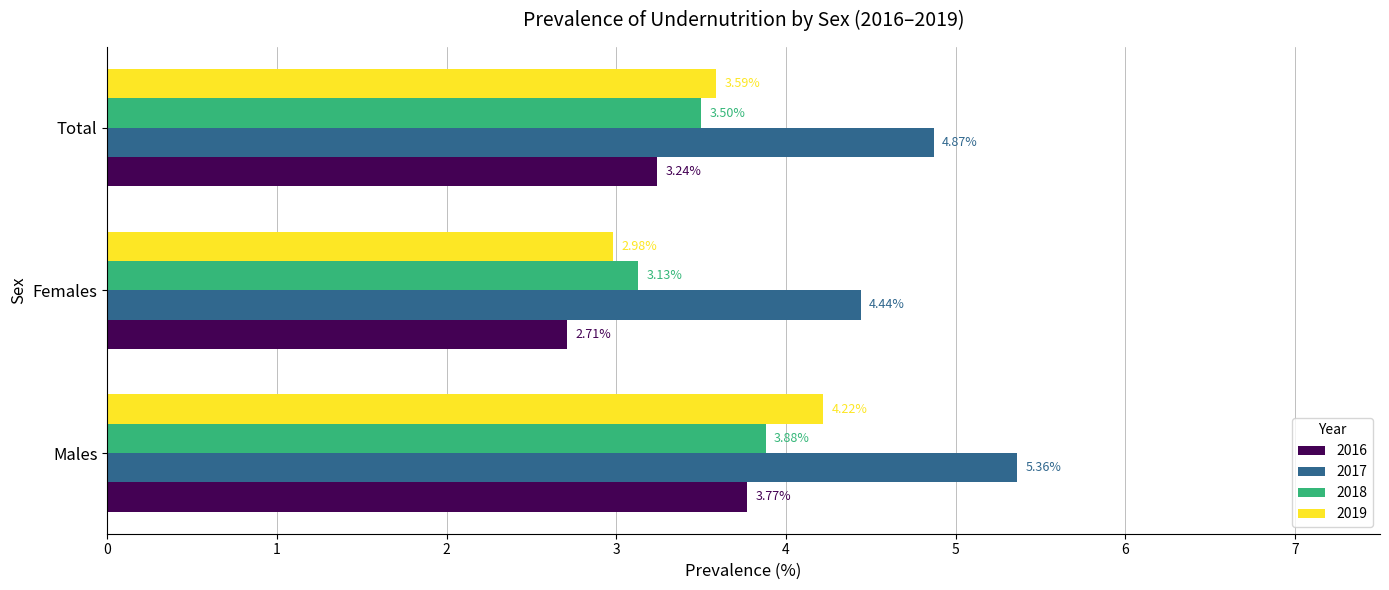

At which label does 2016 reach its peak?

Males